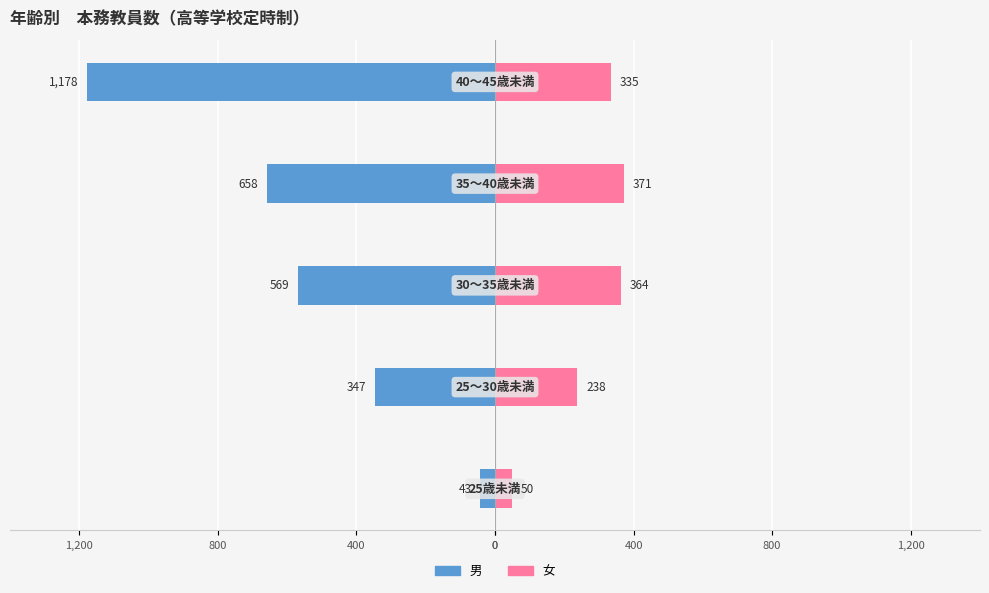

At how many categories does at least one series exceed -665?

5